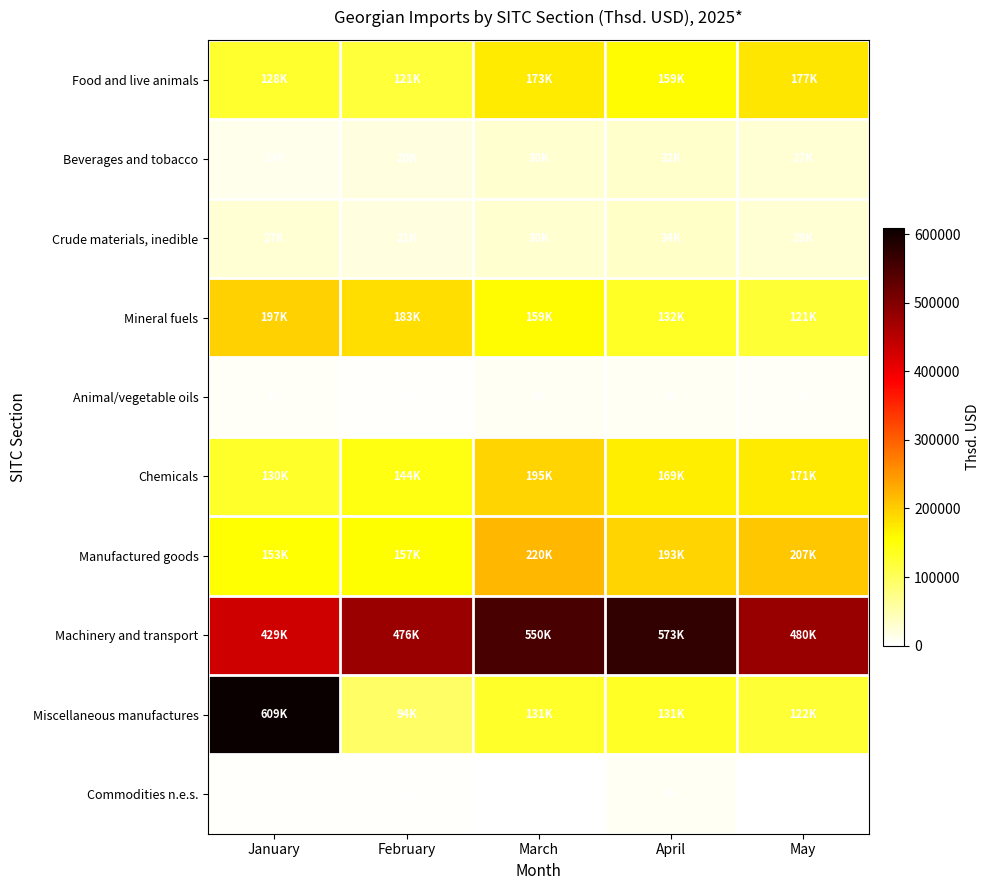

Count the number of data series in this chart.

10